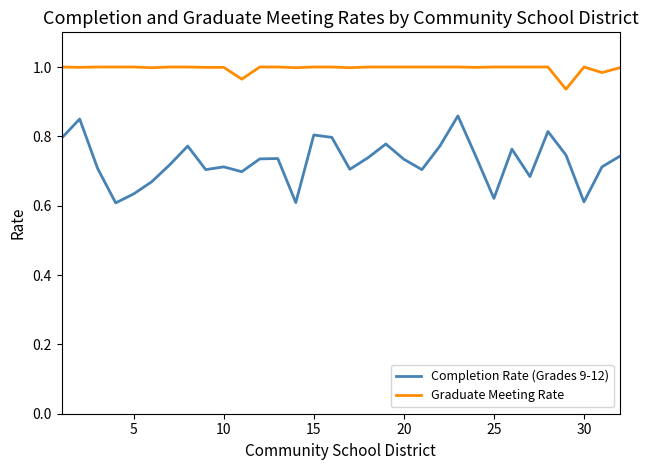

True or false: Completion Rate (Grades 9-12) and Graduate Meeting Rate intersect in this chart.

False